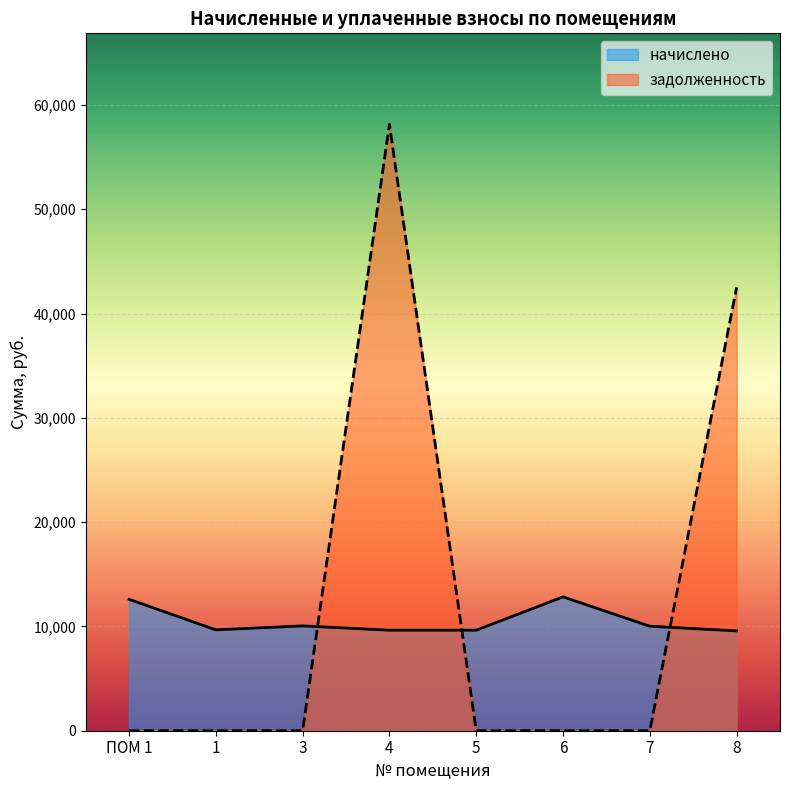

Reading left to right, list all the values displayed in this chart.

начислено: 12602.2	9671.0	10051.9	9637.9	9638.0	12834.0	10018.8	9571.7
задолженность: 0.0	0.0	0.0	58141.8	0.0	0.0	0.0	42508.9